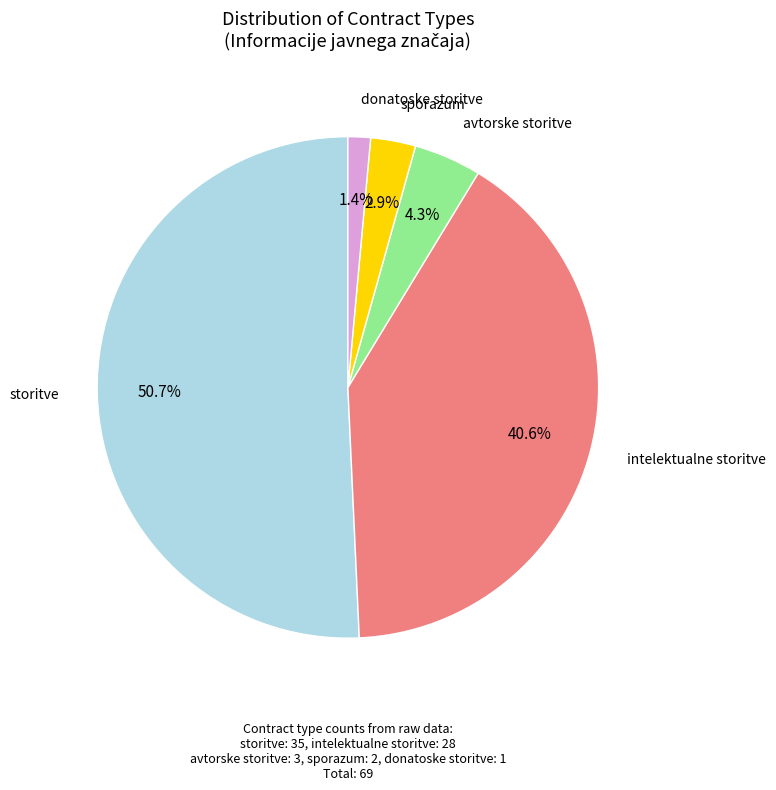

Is it true that intelektualne storitve is 26% of the pie?

False